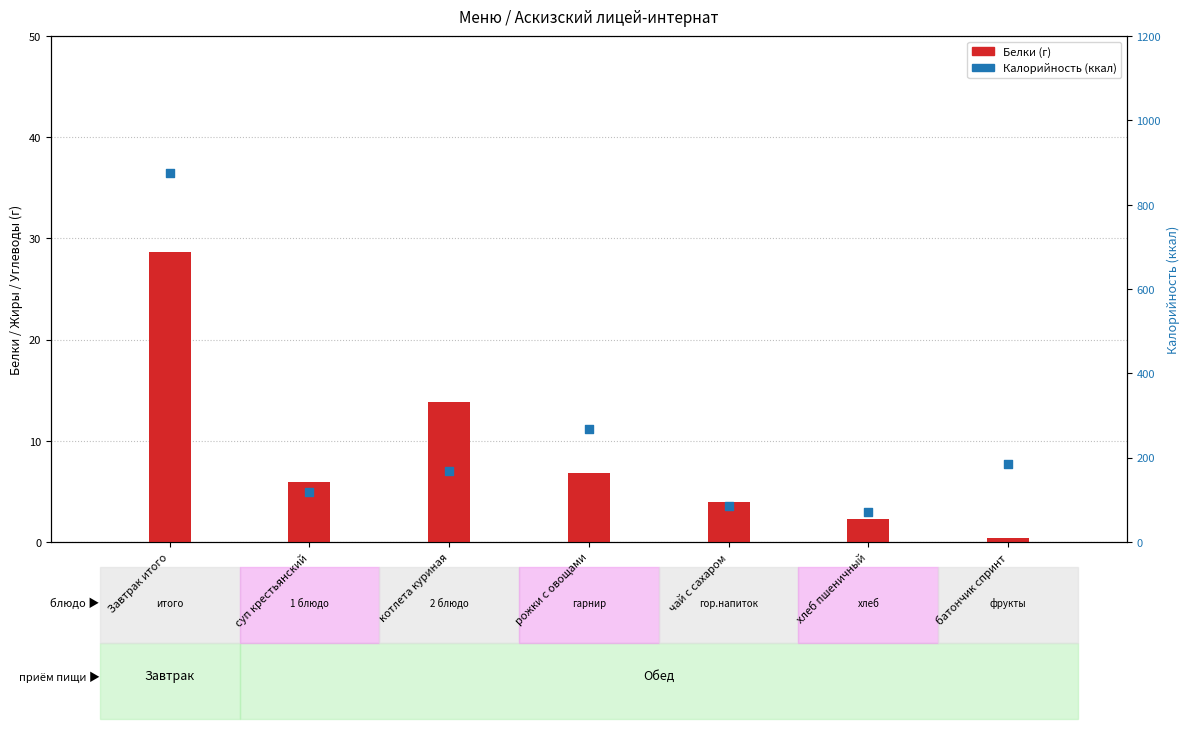

At which category is the sum across all series the highest?

Завтрак итого